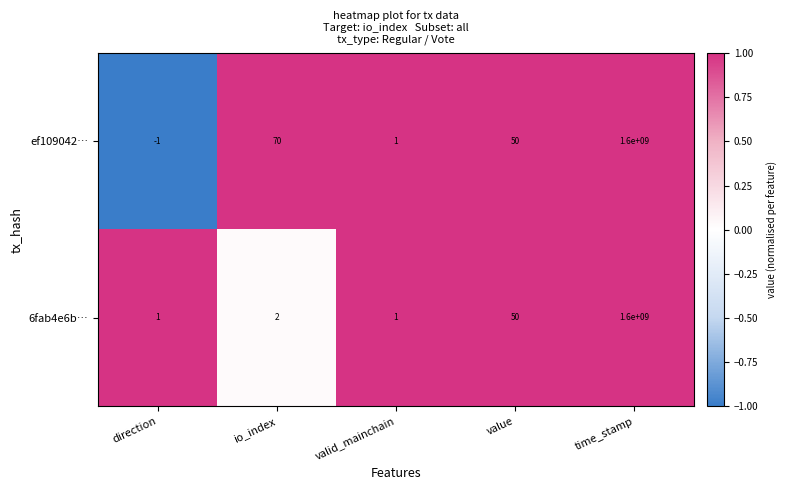

List the series in order of their overall mean, lowest first.

6fab4e6b…, ef109042…